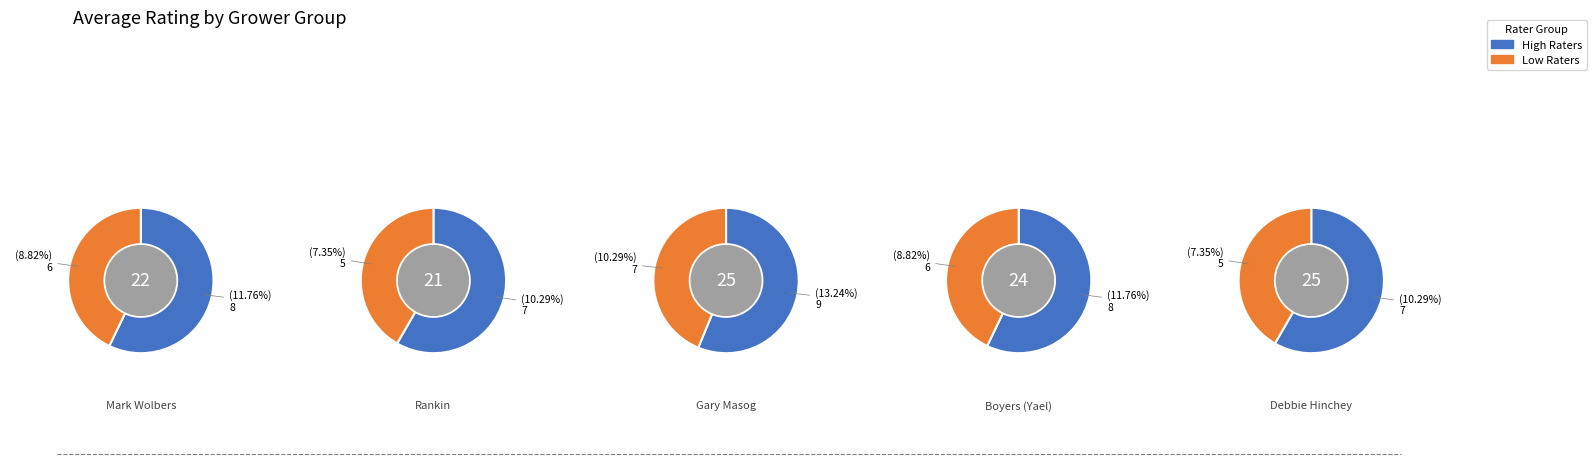

Is 2 the majority of the pie?

No